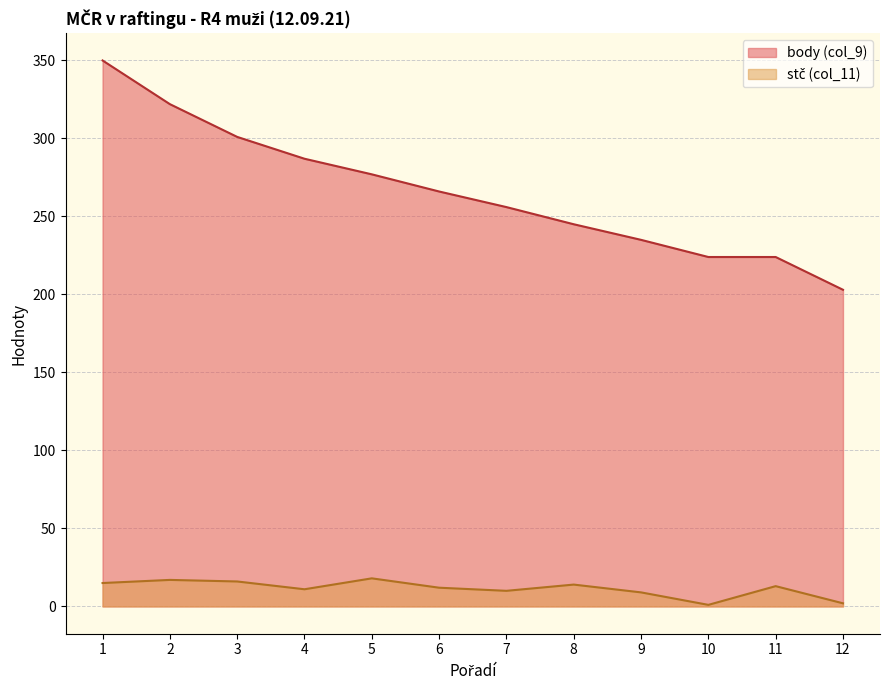

List the labels in order of stč (col_11) value, largest first.

5, 2, 3, 1, 8, 11, 6, 4, 7, 9, 12, 10